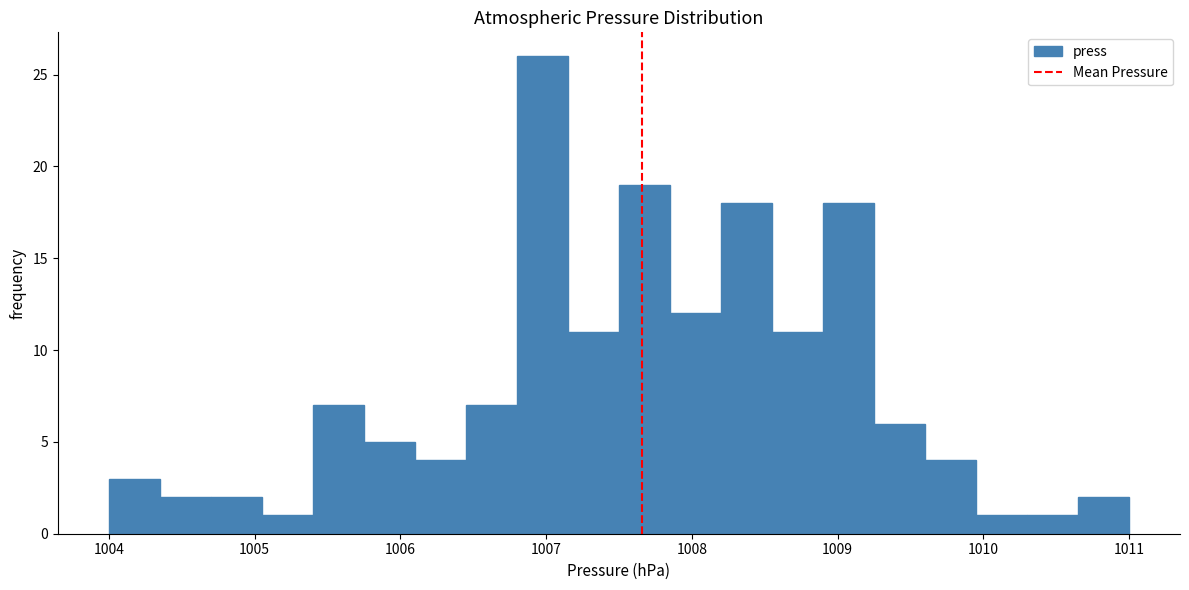

Read against the x-axis, roughly where is the centre of the tallest bar?

1007.0